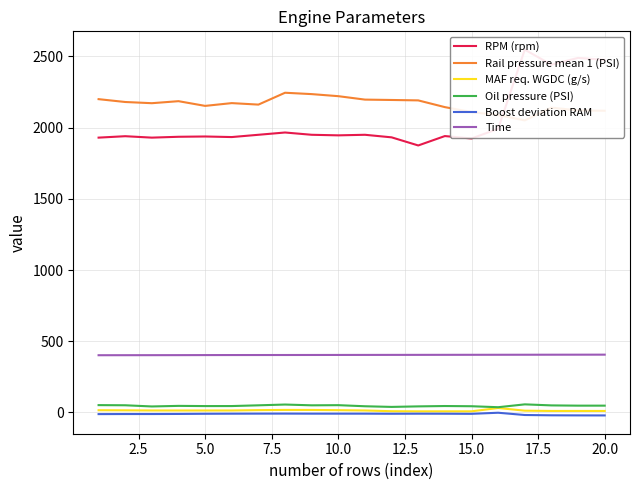

True or false: Oil pressure (PSI) and RPM (rpm) cross at least once.

False